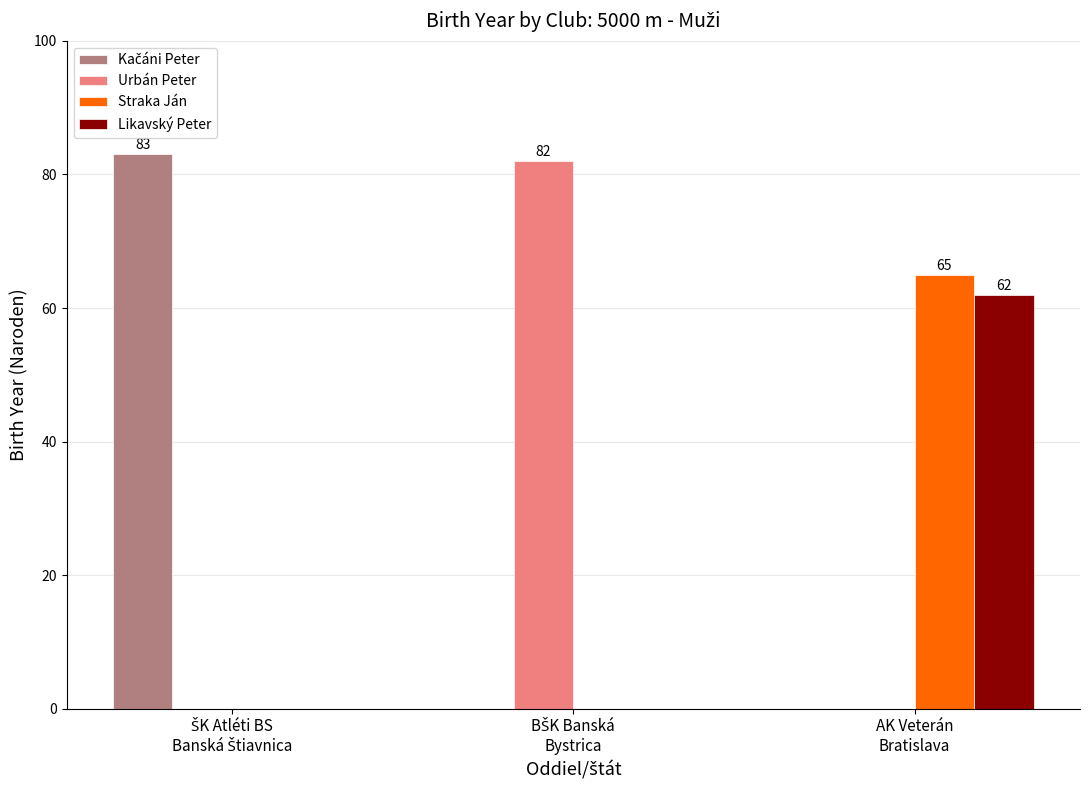

What is the average value of the Urbán Peter series?

27